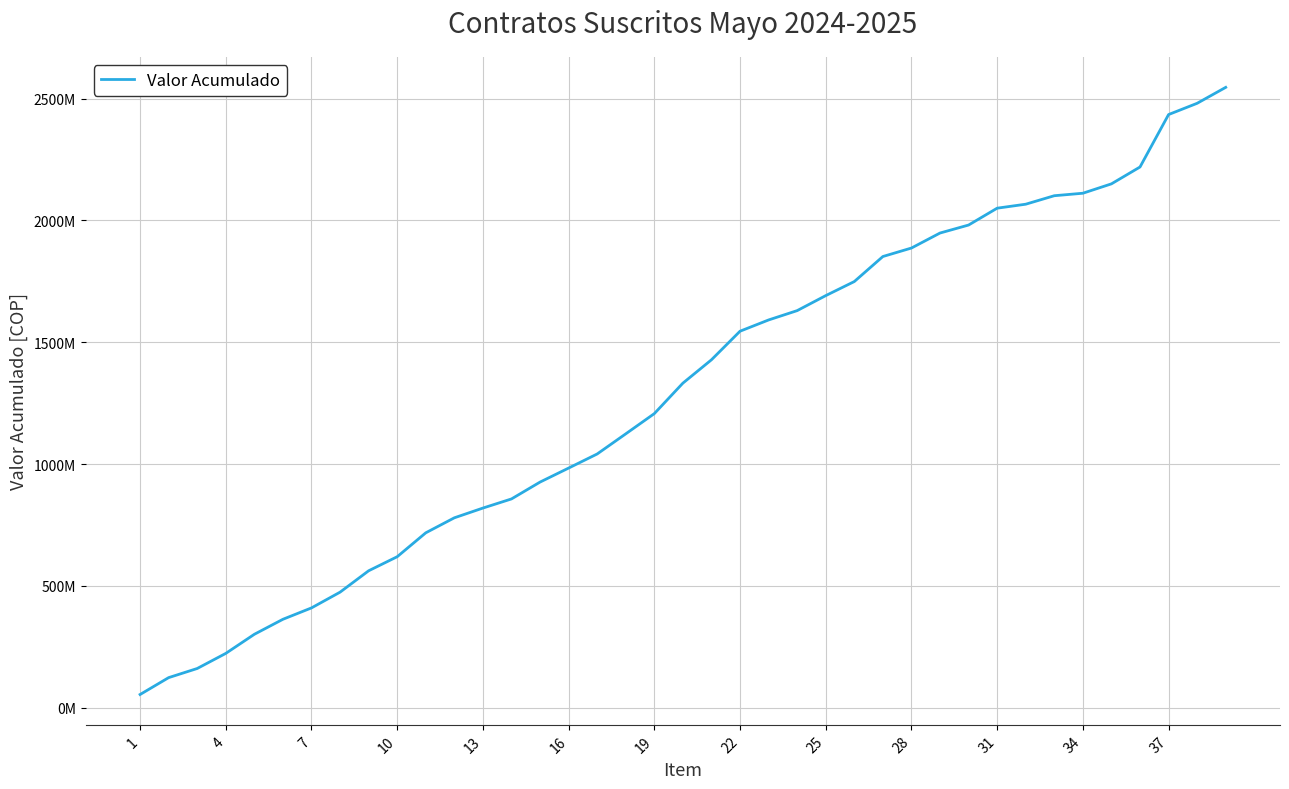

What is the sum of all values?

50538369287